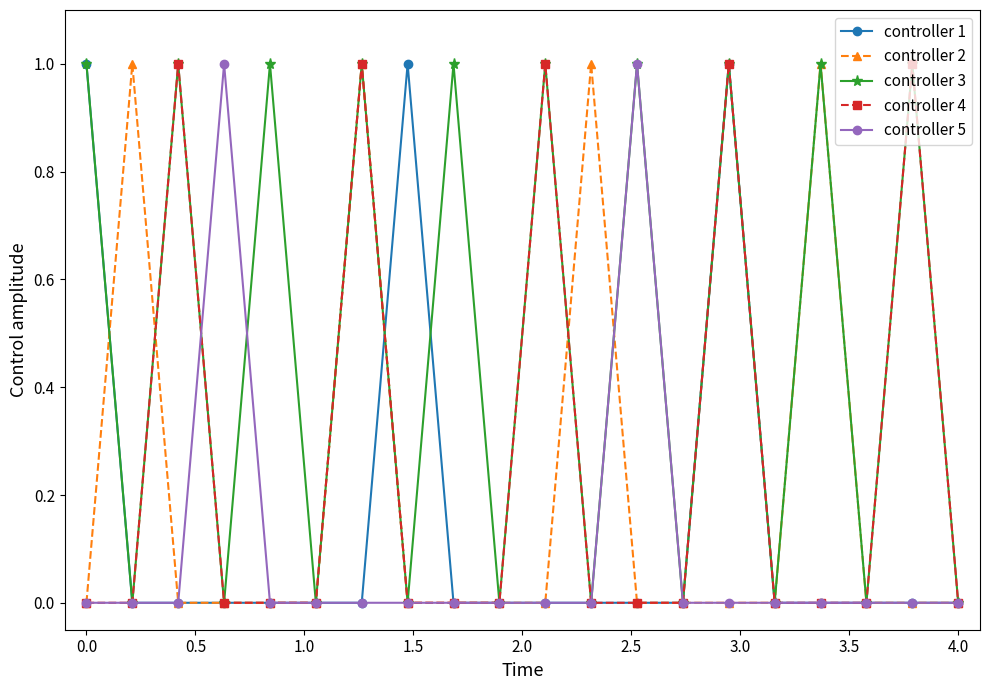

Is this an area chart (filled region under the line)?

No